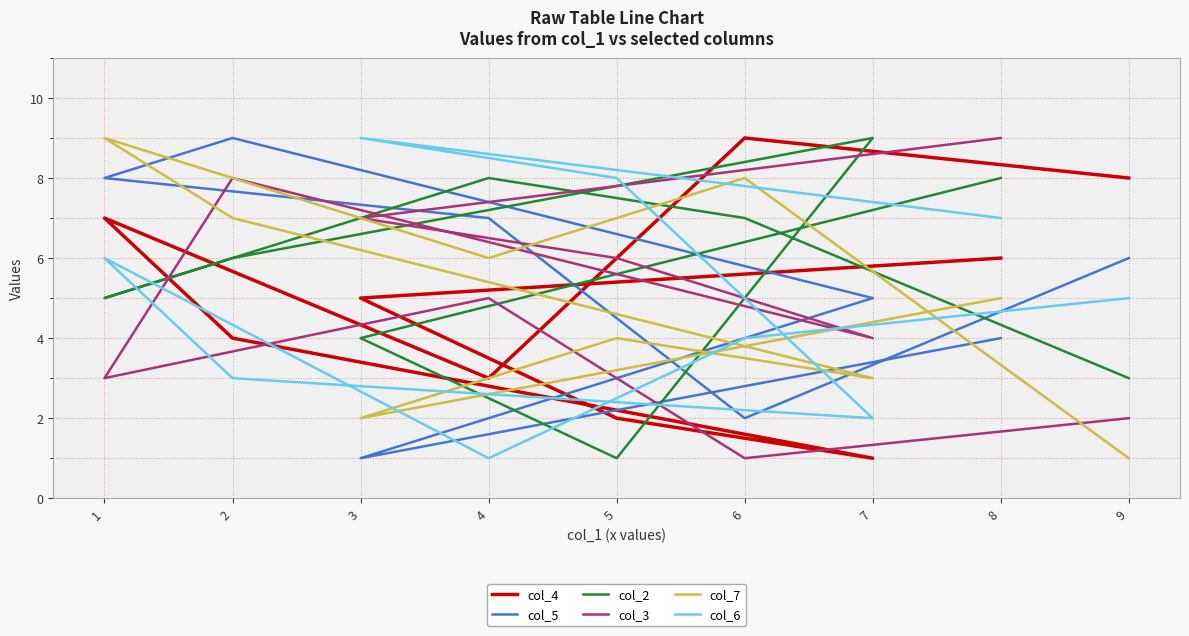

The col_3 series shows 1 at 6. True or false?

True